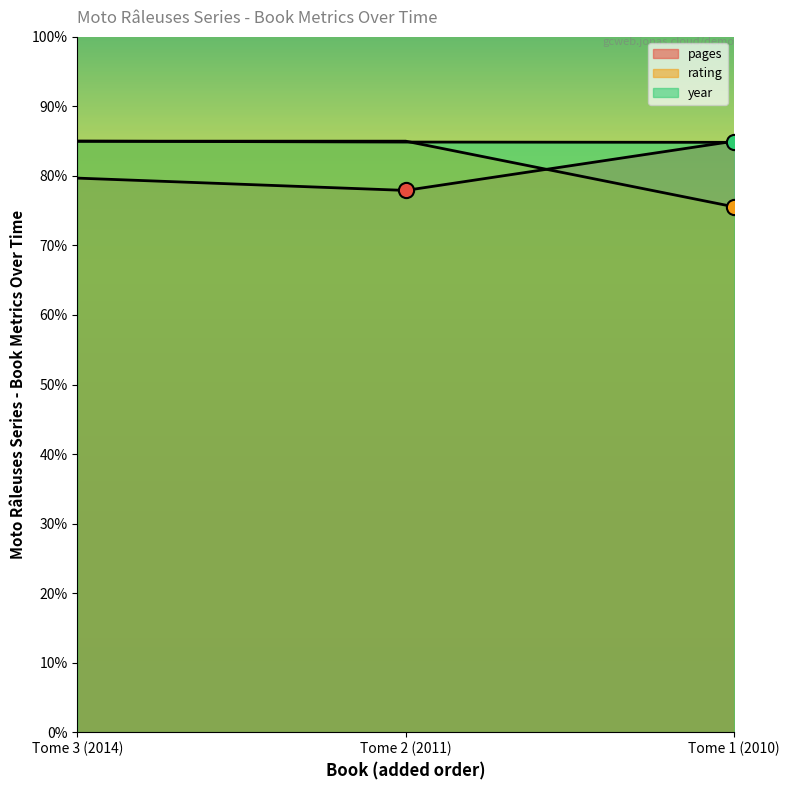

Which series reaches the minimum Y coordinate?

rating